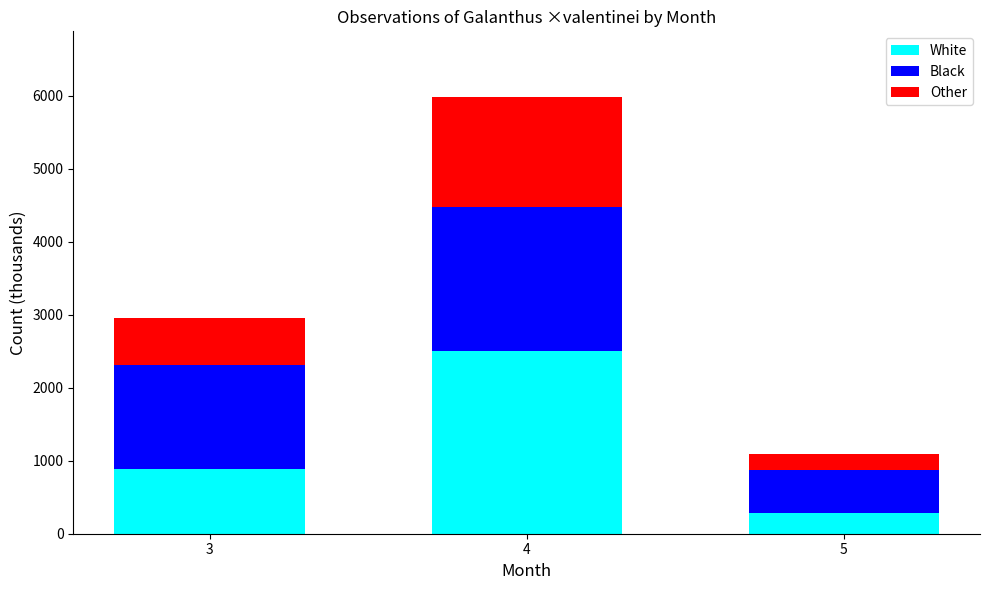

What is the total value across all series at 3?

2951.1